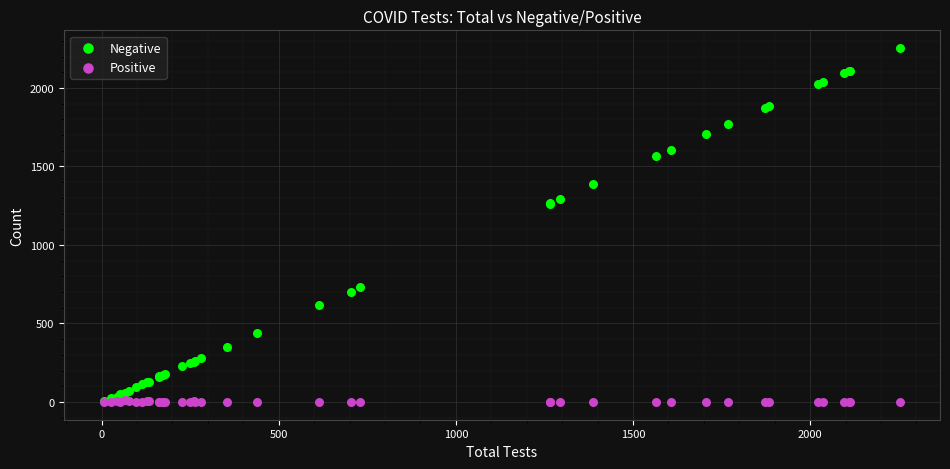

Which series reaches the maximum Y coordinate?

Negative